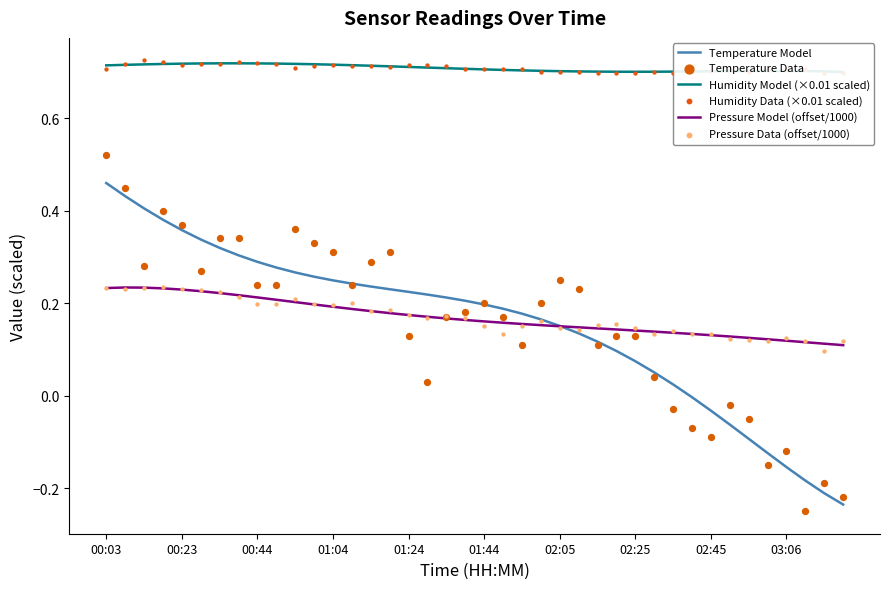

What are all the series names shown in the legend?

Temperature Model, Humidity Model (×0.01 scaled), Pressure Model (offset/1000), Temperature Data, Humidity Data (×0.01 scaled), Pressure Data (offset/1000)